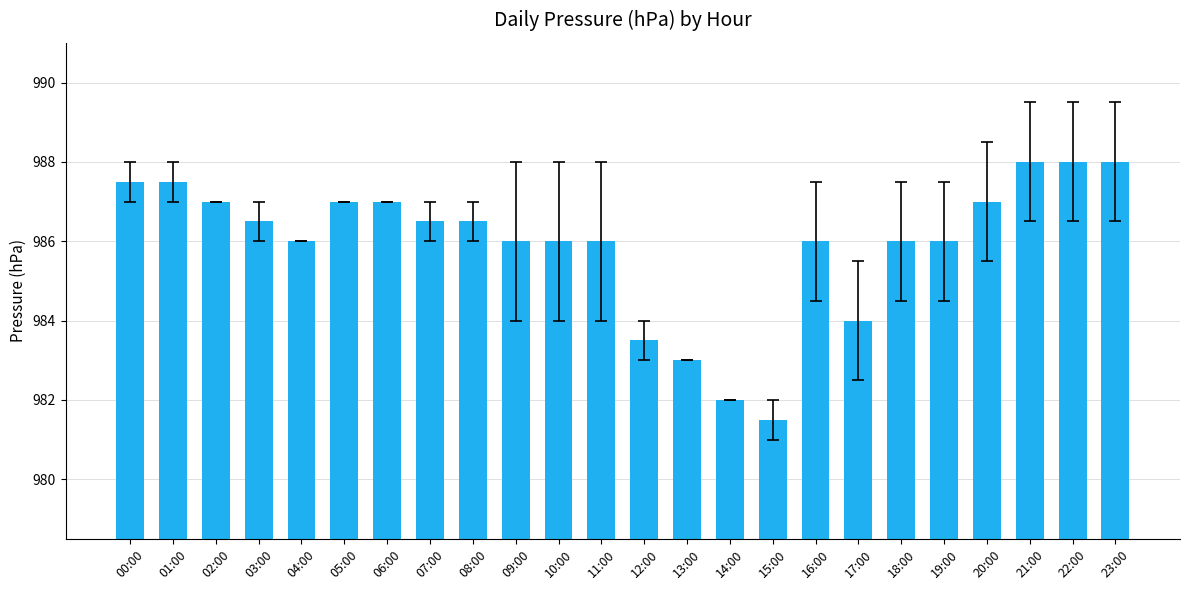

What is the value of the 23rd bar from the left?

988.0